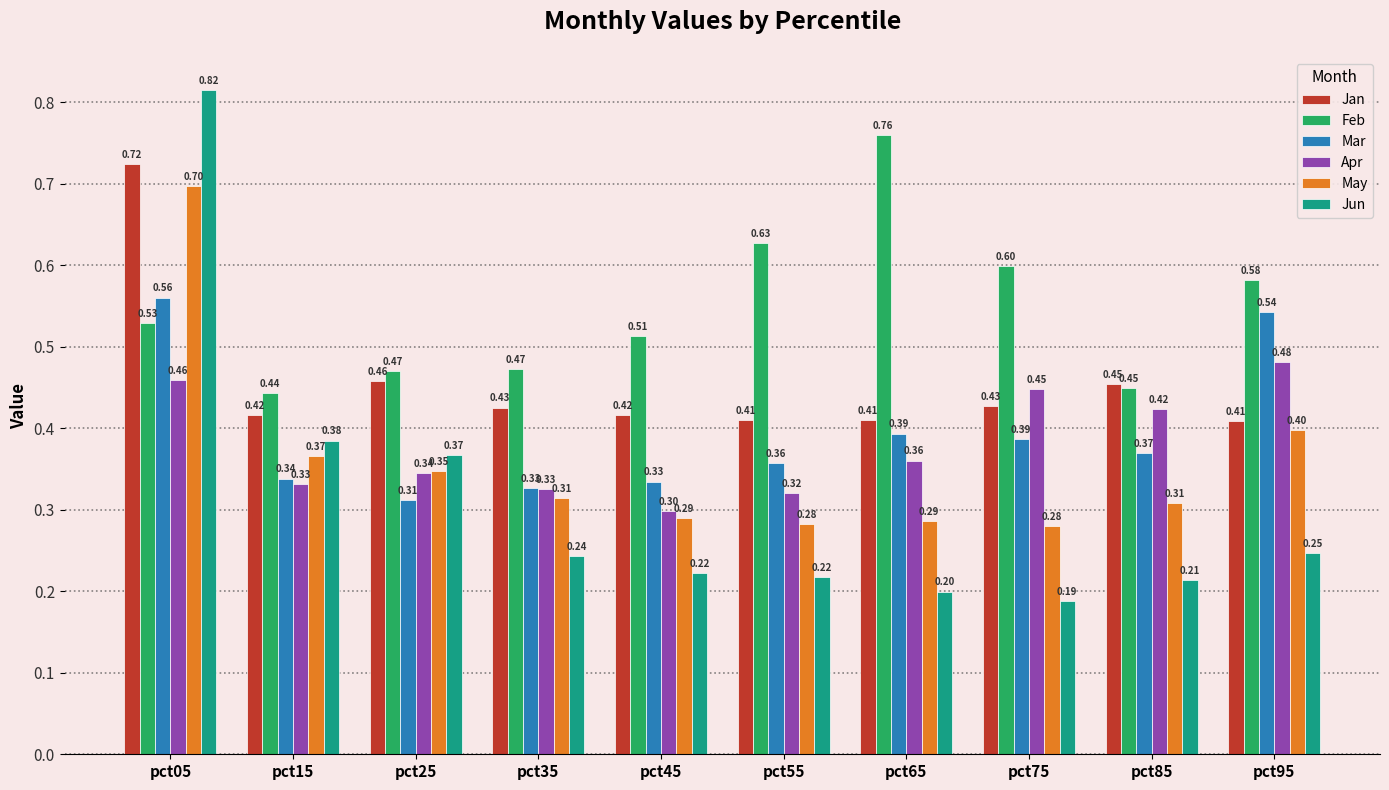

Between pct45 and pct95, which series saw the biggest shift?

Mar